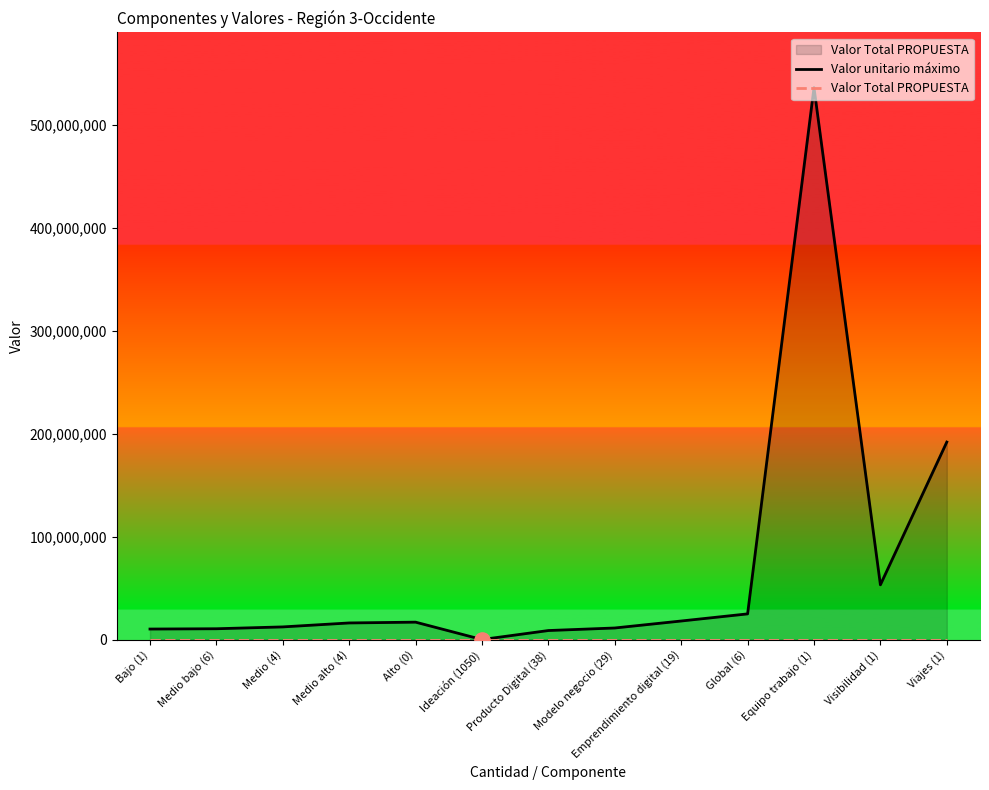

Which series reaches the minimum Y coordinate?

Valor Total PROPUESTA